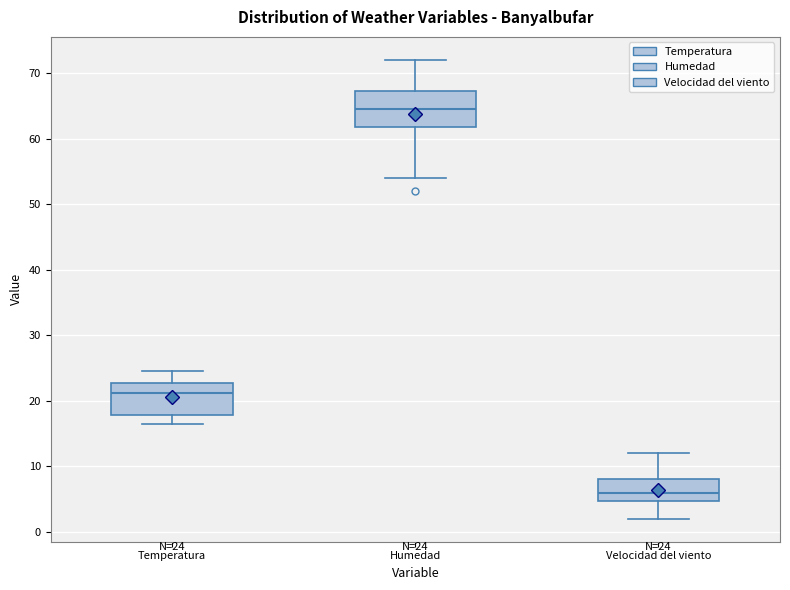

Which box has the highest median line?

Humedad